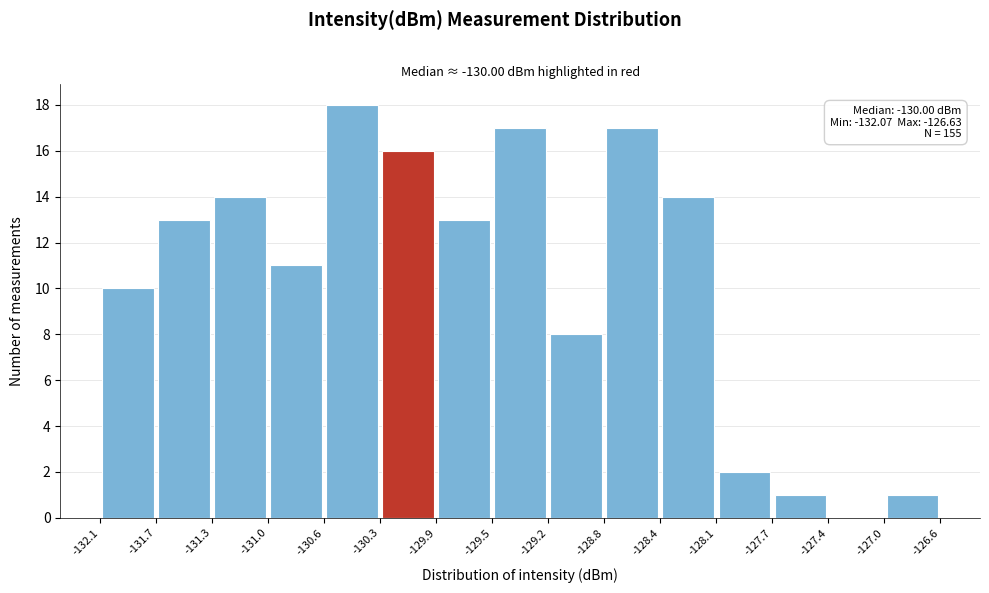

Over which range of the x-axis is the bar tallest?

-130.6 to -130.3